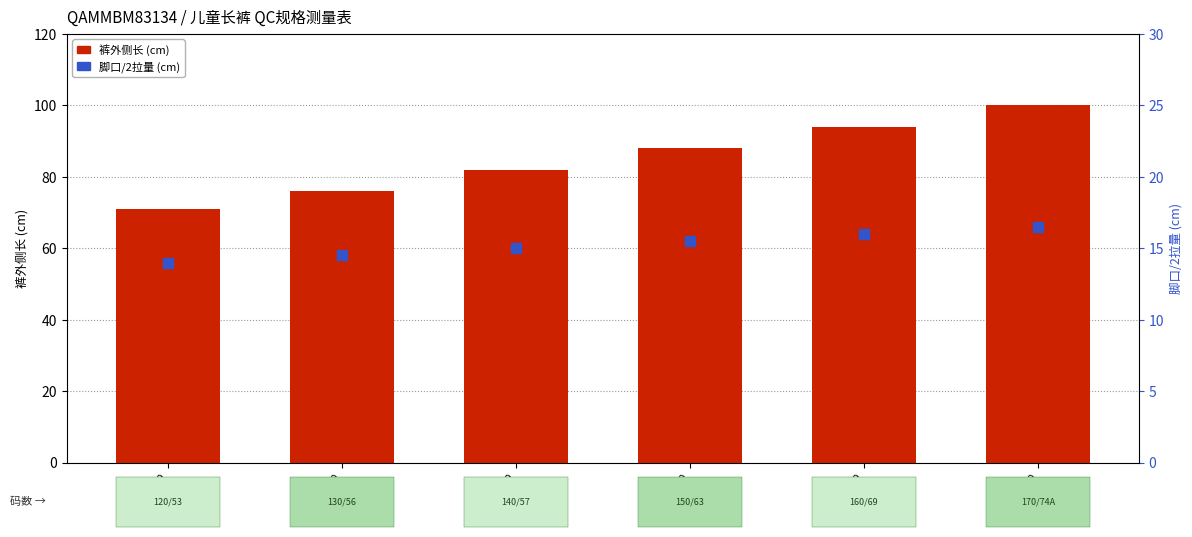

What is the total value across all series at 170?

116.5